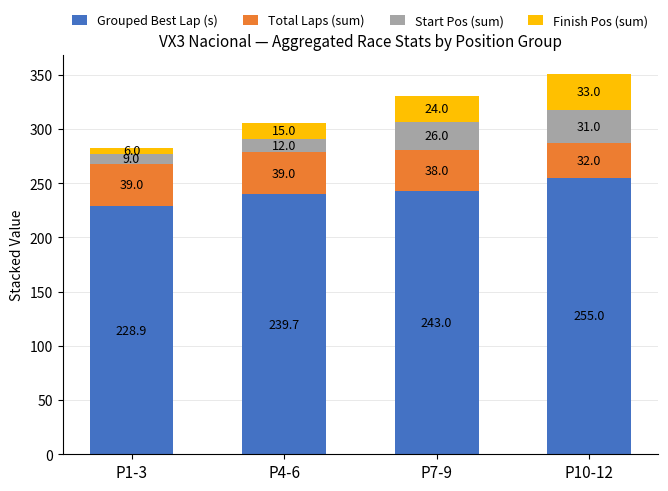

What is the highest value of the Grouped Best Lap (s) series?

255.0